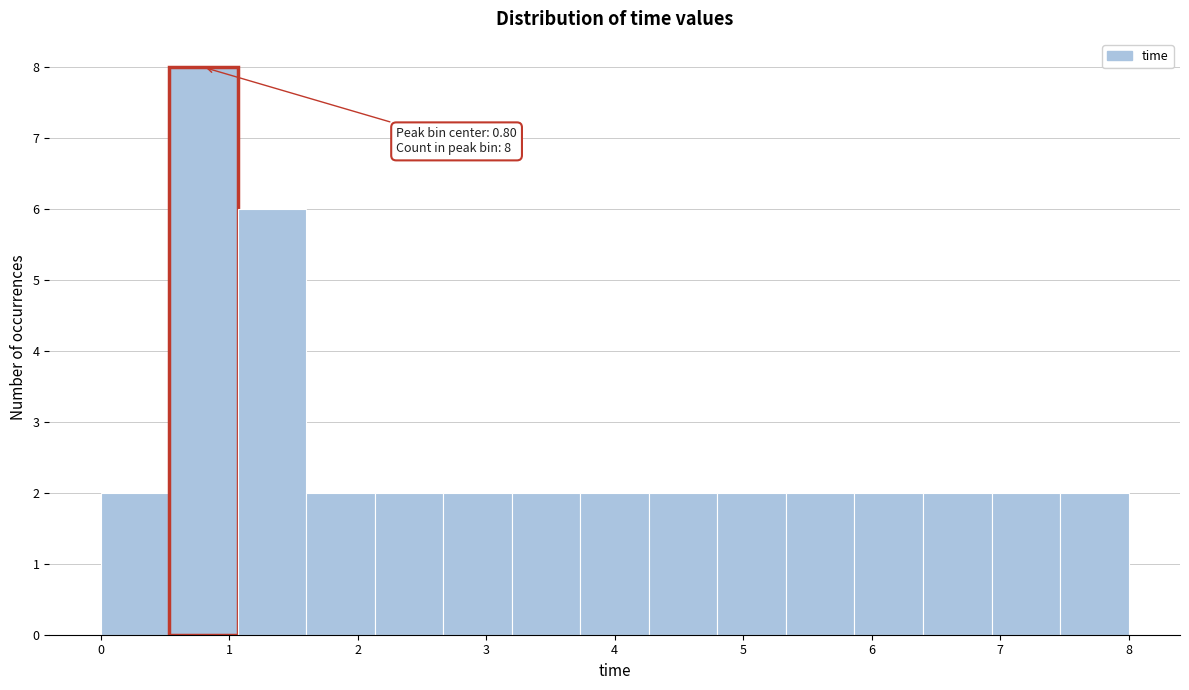

Over which range of the x-axis is the bar tallest?

0.5 to 1.1